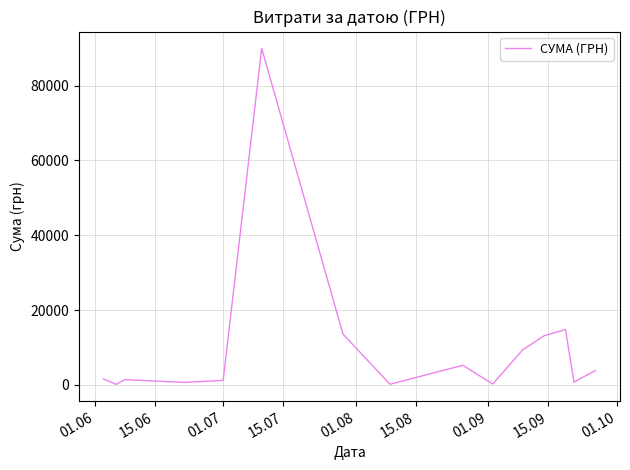

What is the maximum value shown in the chart?

90000.0